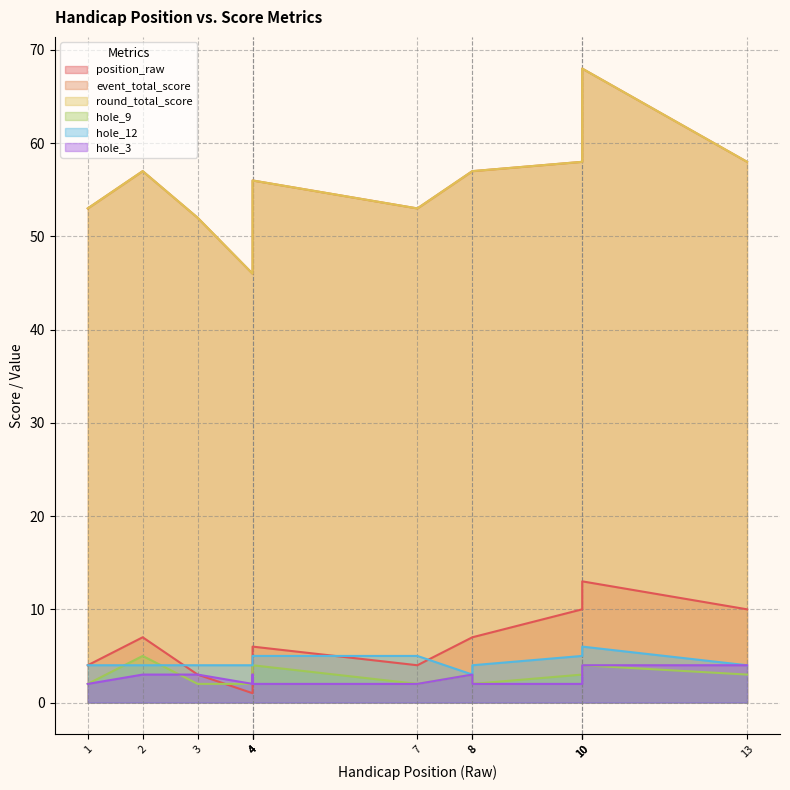

True or false: round_total_score has more than 0 interior local peaks.

True